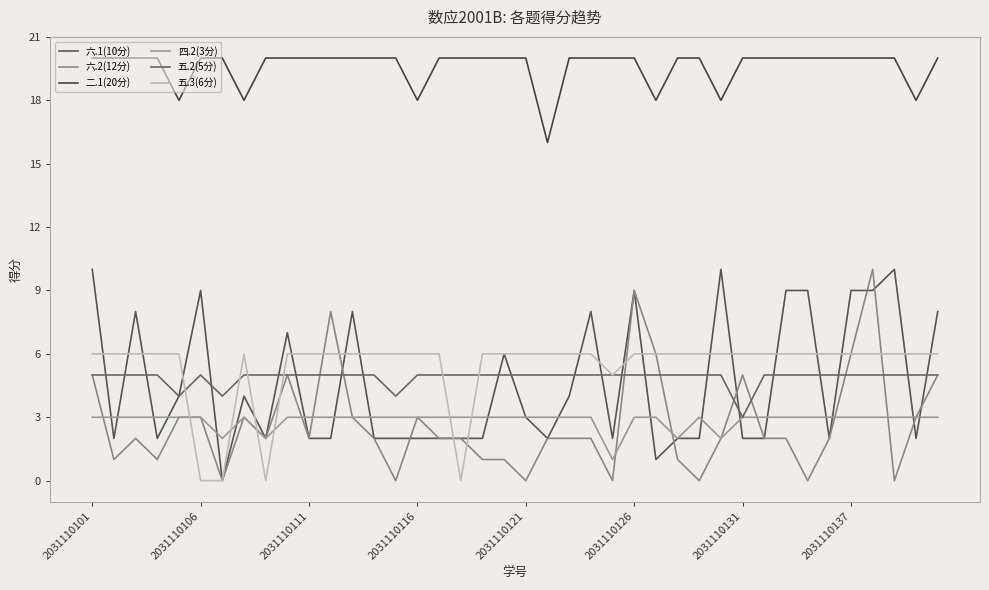

True or false: 五.2(5分) has more than 0 interior local peaks.

True